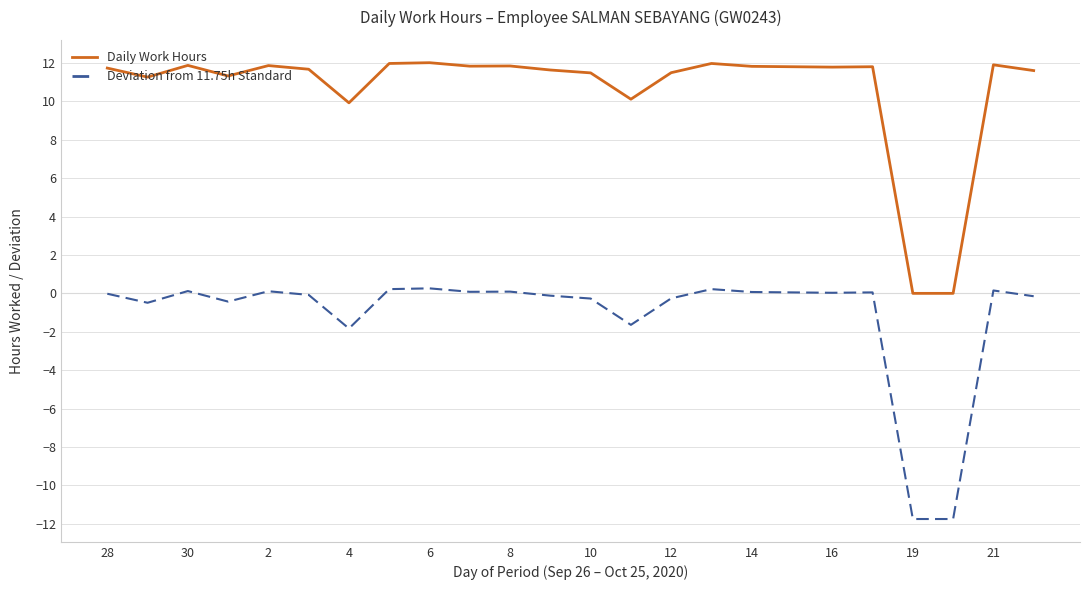

Rank the series by their maximum value, from lowest to highest.

Deviation from 11.75h Standard, Daily Work Hours